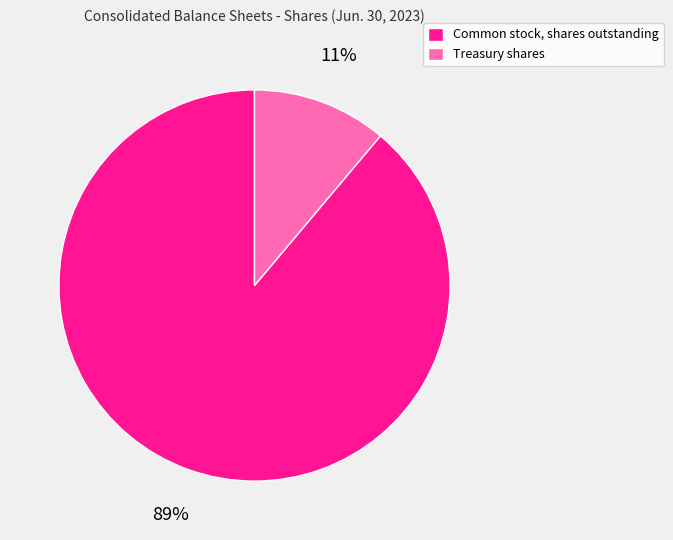

Is it true that Treasury shares is 11% of the pie?

True